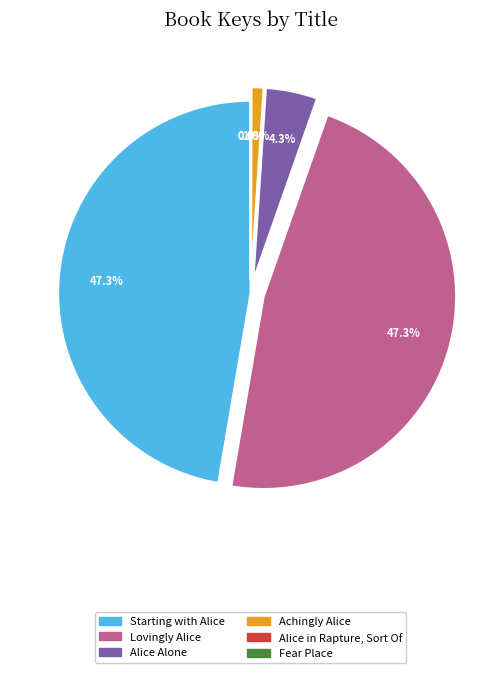

Is there any slice that represents more than half of the pie?

No